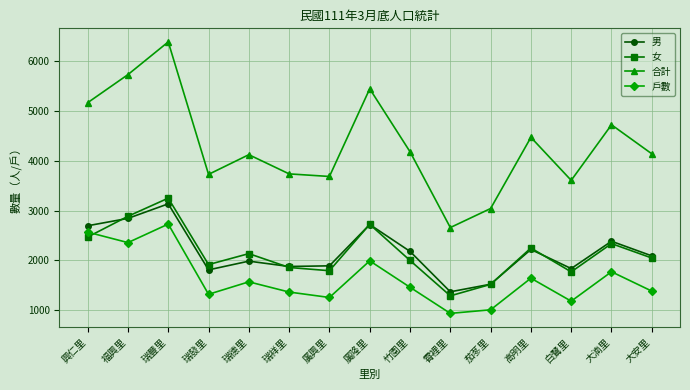

What is the difference between the highest and lowest values at 福興里?

3371